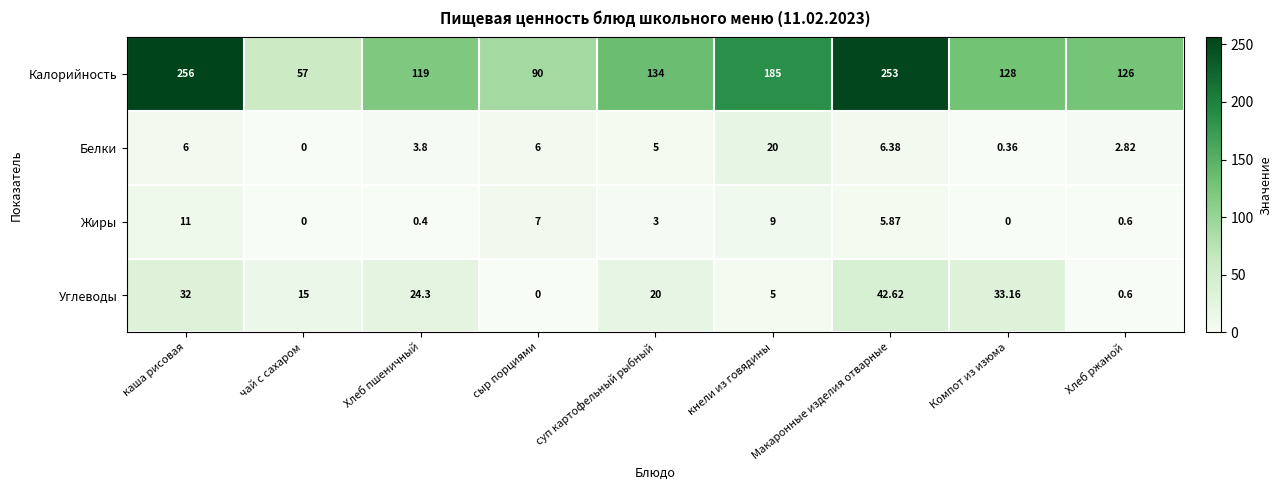

Which series has the largest range (max minus min)?

Калорийность